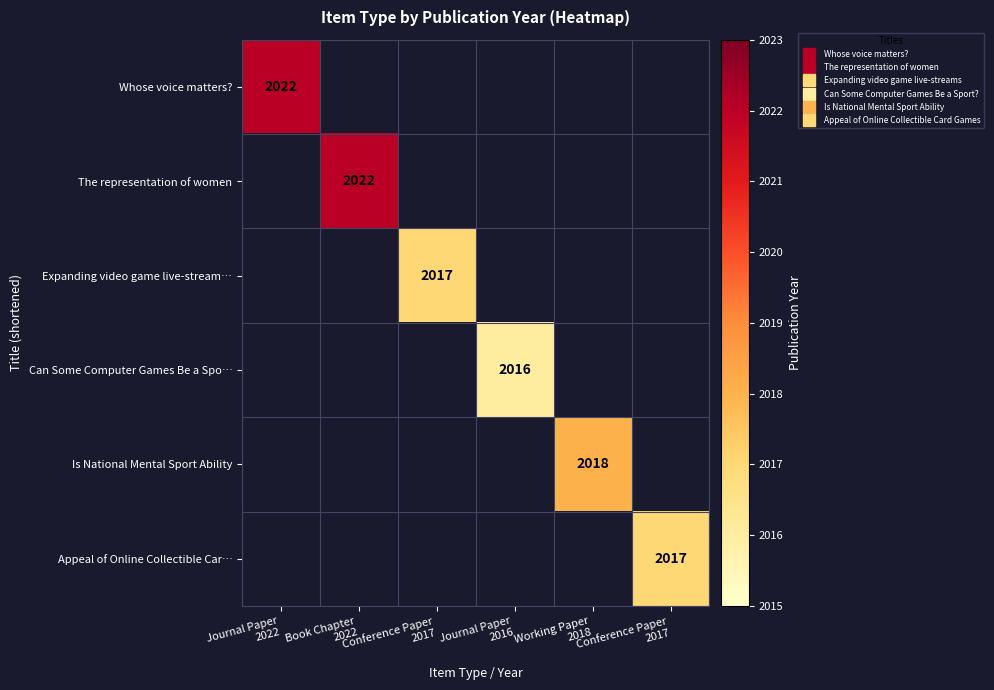

How many positive values does the The representation of women series have?

1